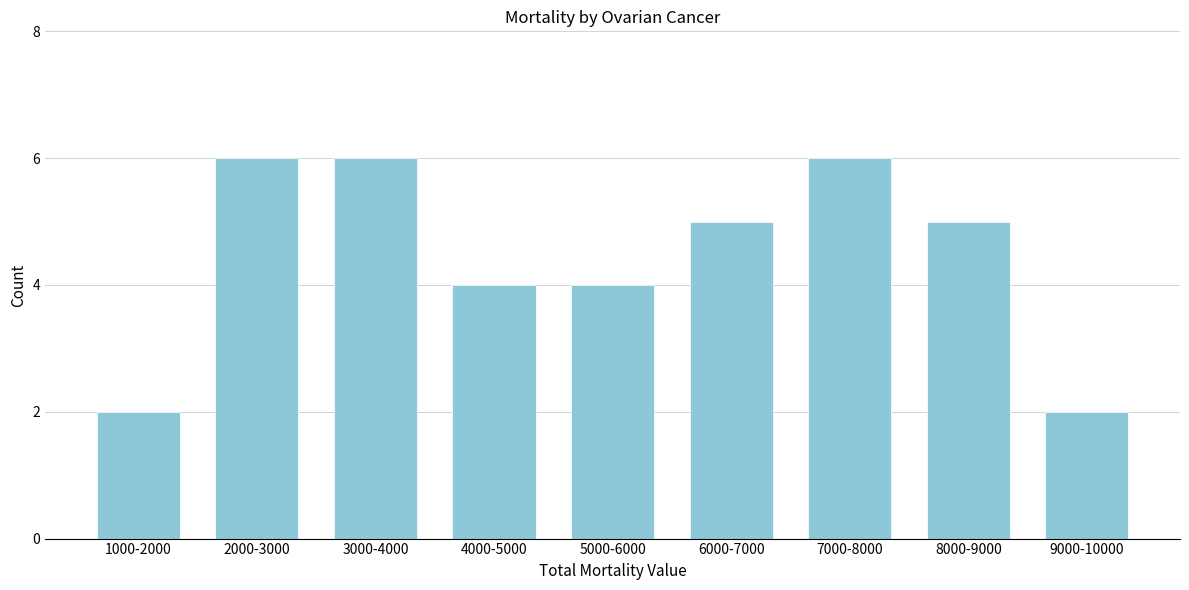

Reading left to right, extract all data points from this chart.

2	6	6	4	4	5	6	5	2